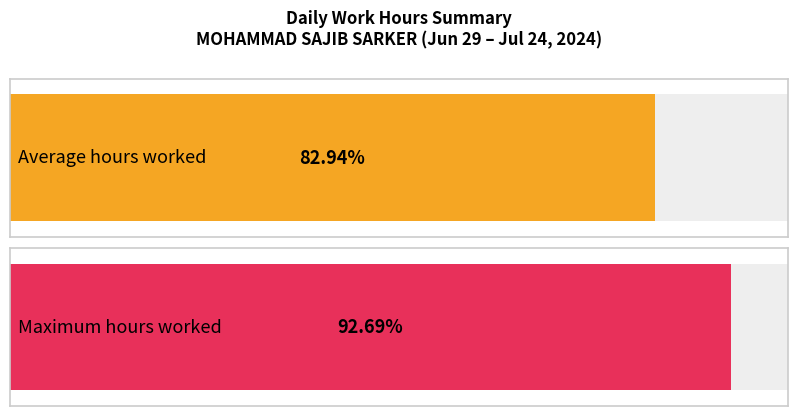

True or false: the data shows 23.4 at 10-Wed.

False